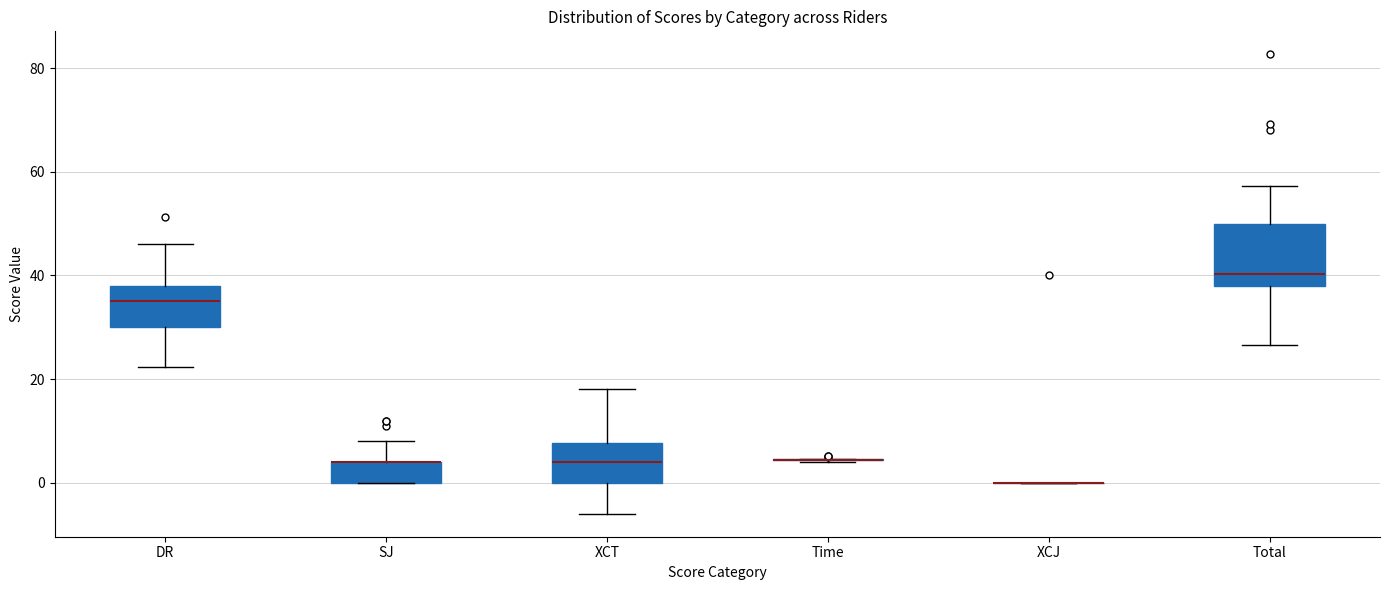

Where does the upper whisker of the box for SJ end on the y-axis? The values are not printed on the chart, so give them approximately, as read against the axis.

8